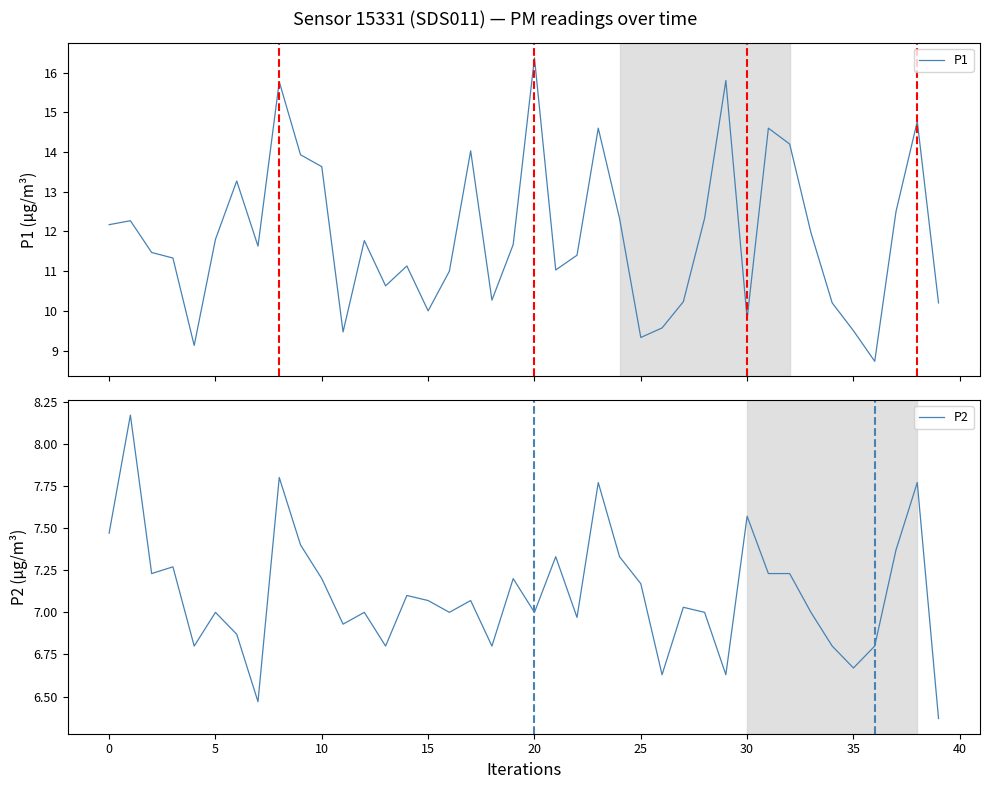

How many values in the P2 series exceed 7?

21